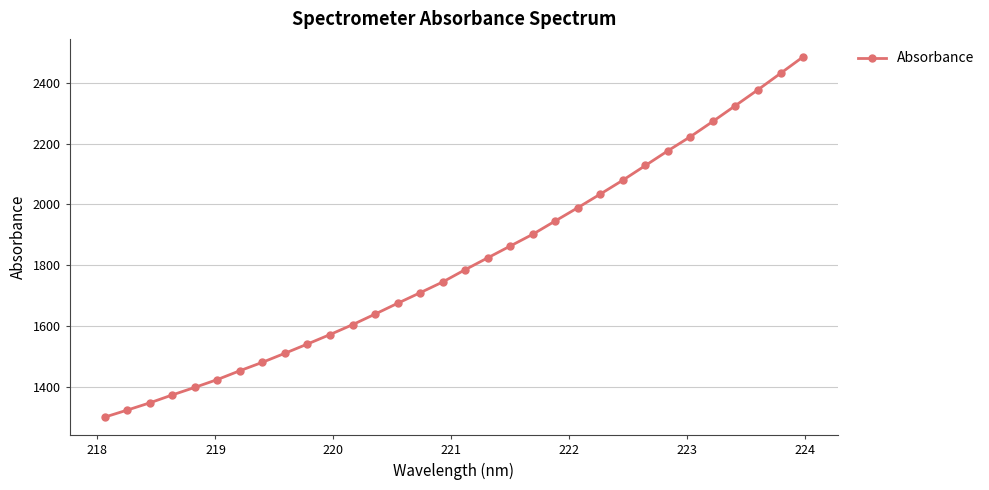

What is the average value?

1810.8